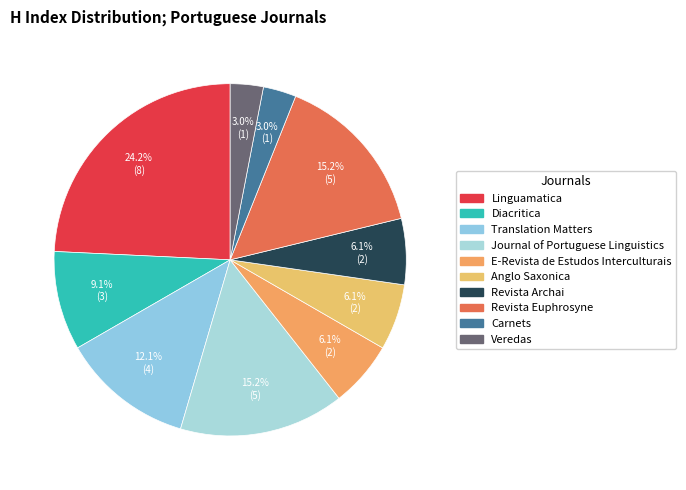

How many segments does this pie chart have?

10